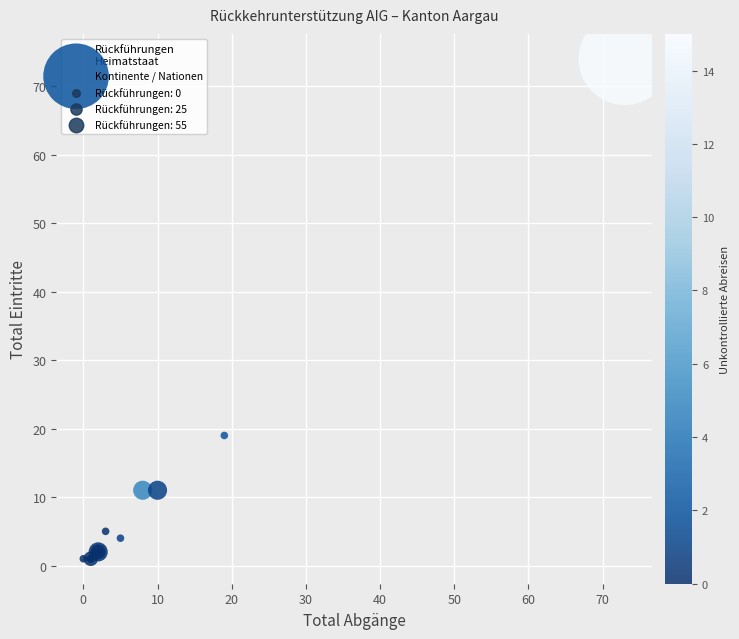

What Y value in the scatter plot is closest to 37?

19